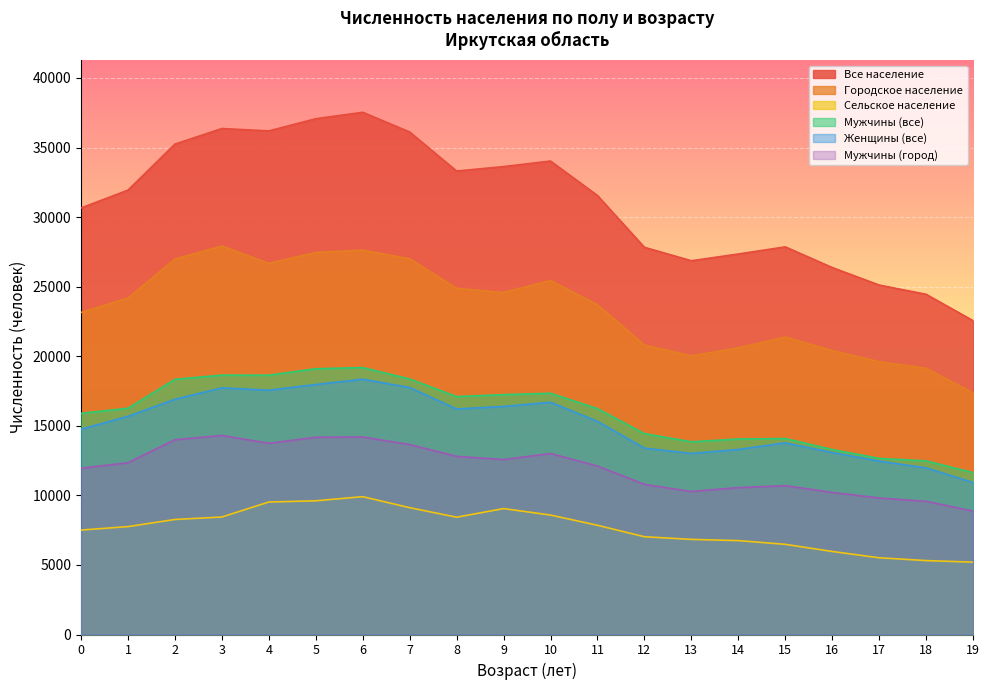

What is the lowest value of the Мужчины (город) series?

8873